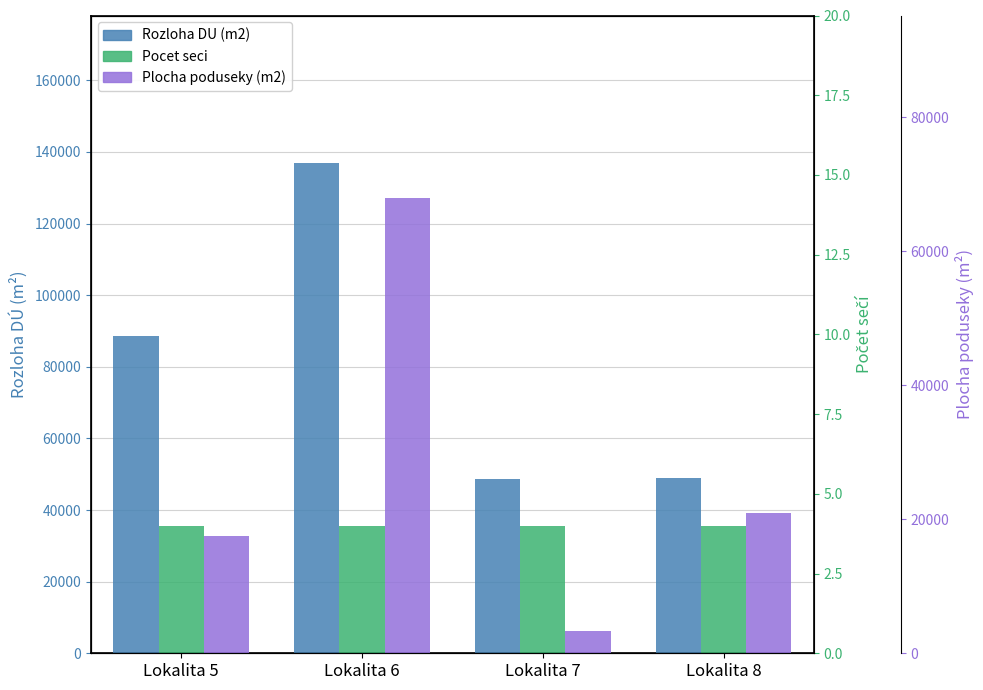

What is the highest value of the Plocha poduseky (m2) series?

68000